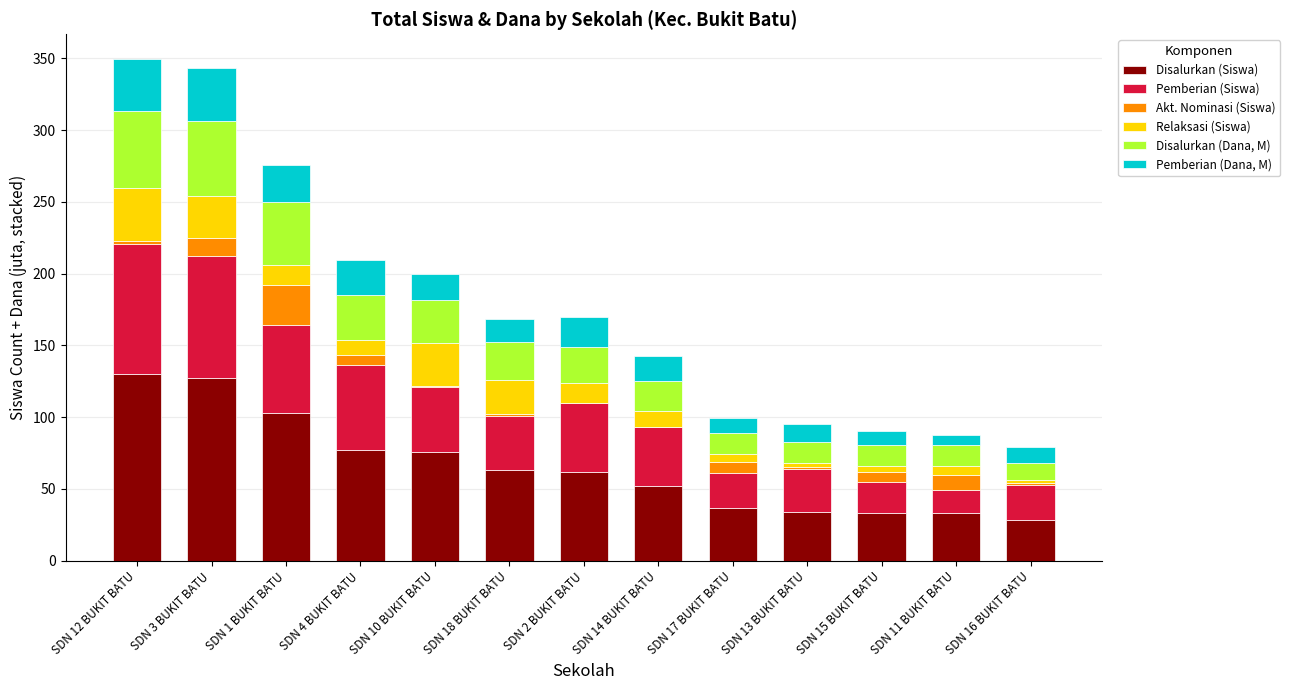

What is the total value across all series at SDN 2 BUKIT BATU?

169.5